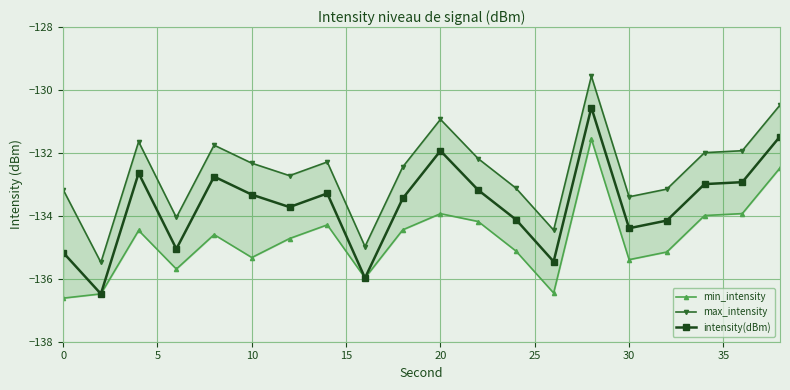

Is this an area chart (filled region under the line)?

No